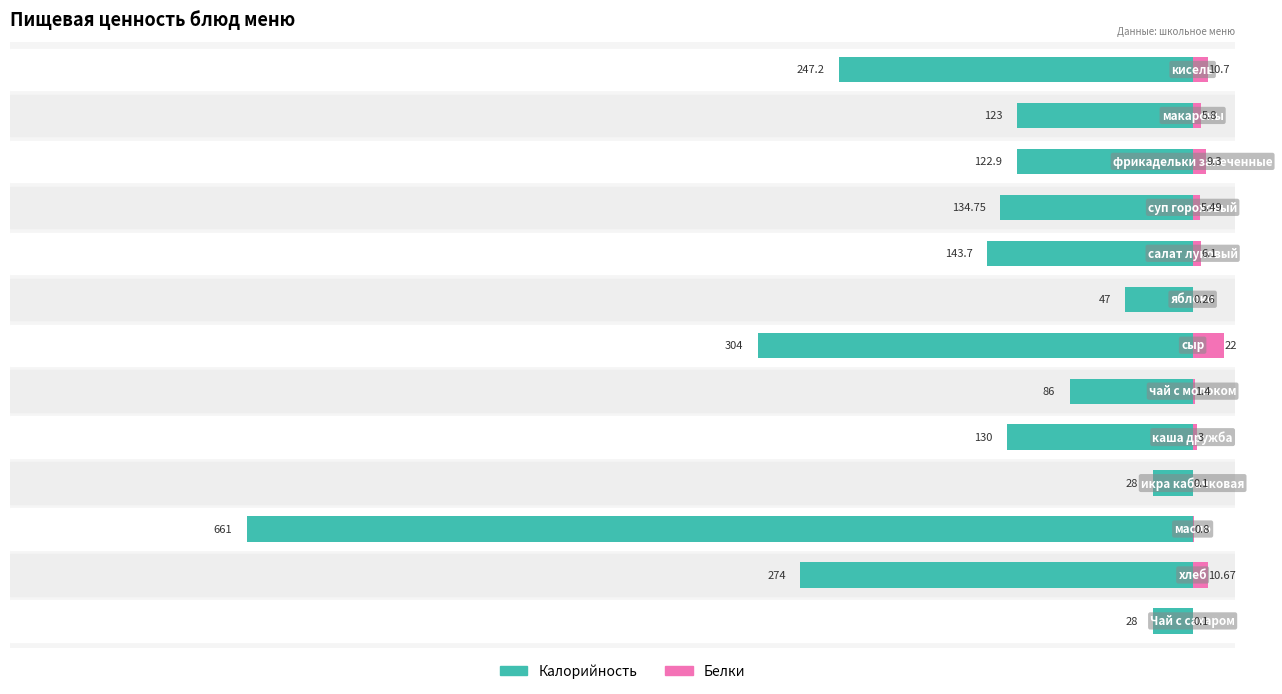

At how many categories does at least one series exceed -293?

13